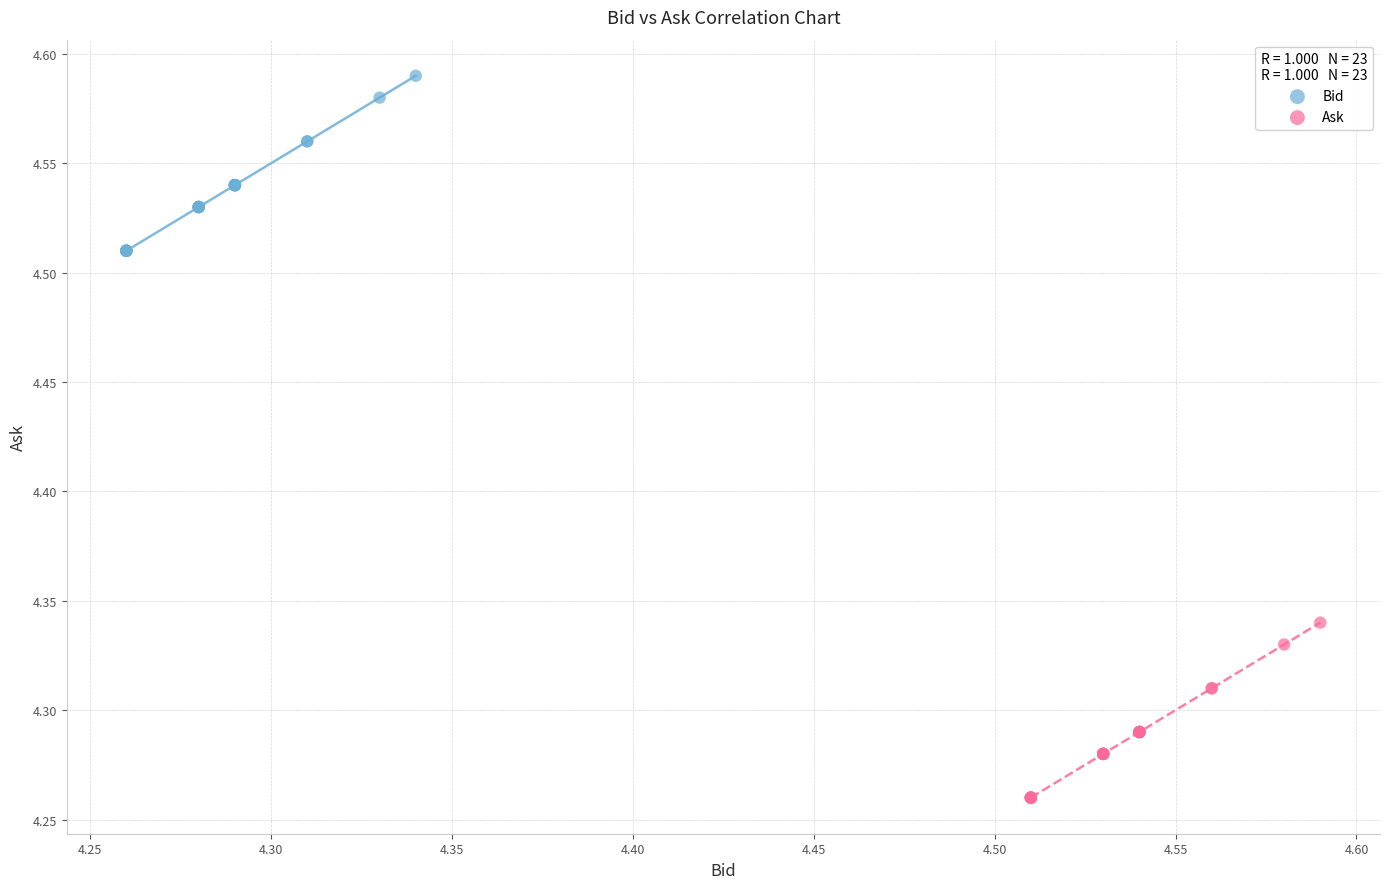

Which series contains the highest Y value?

Bid